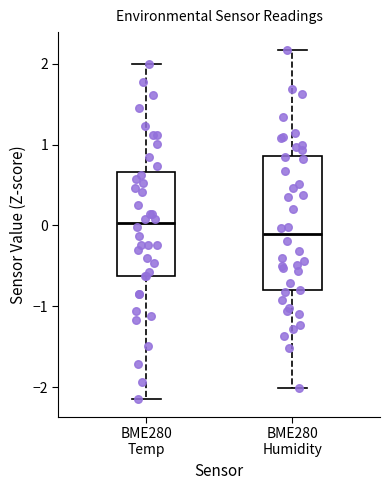

Reading left to right, transcribe this box plot: for each box, give where its median line is, the range the box spans, and where its two whiskers end, as read against the y-axis. The values are not printed on the chart, so give them approximately, as read against the axis.

BME280 Temp: median 0.0, box -0.6 to 0.7, whiskers -2.1 to 2.0
BME280 Humidity: median -0.1, box -0.8 to 0.9, whiskers -2.0 to 2.2